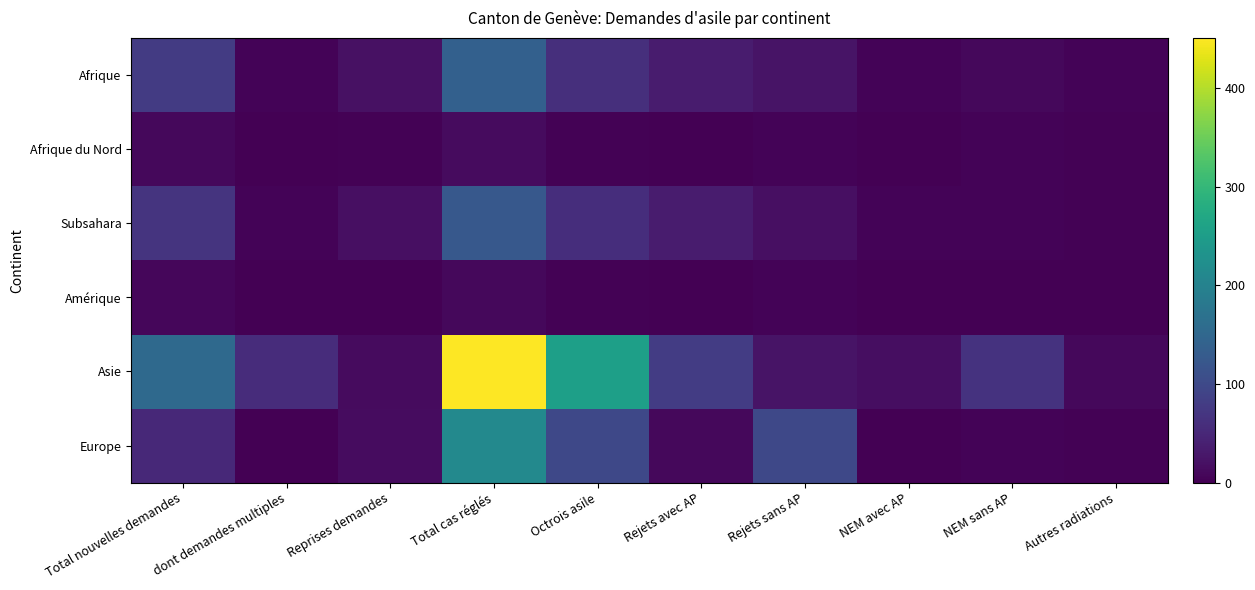

Count the number of data series in this chart.

6